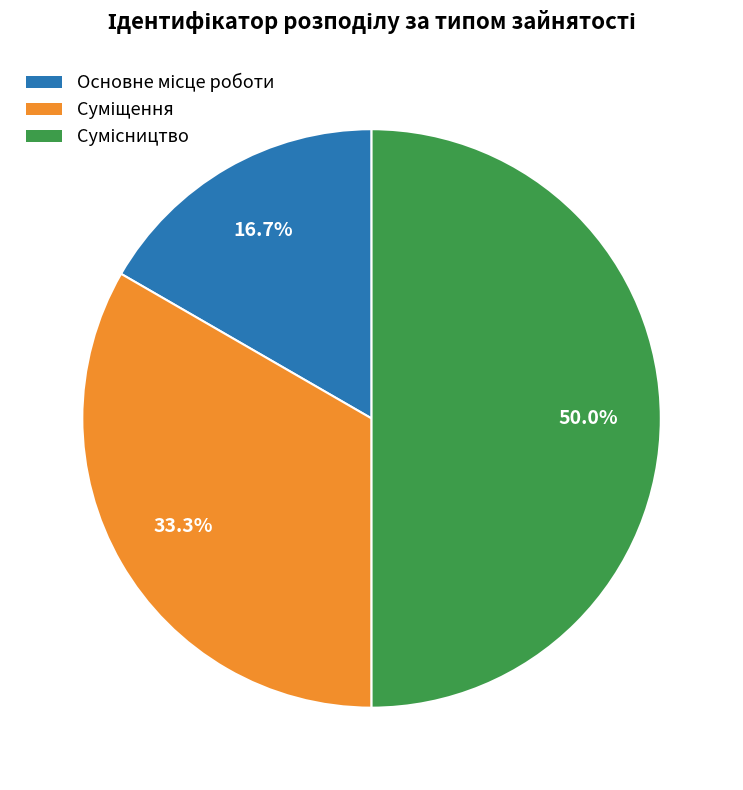

Is there any slice that represents more than half of the pie?

No